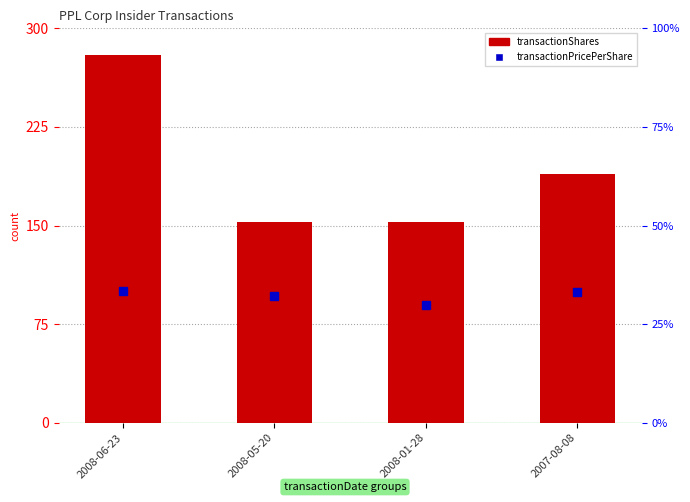

What is the greatest value displayed?

280.0